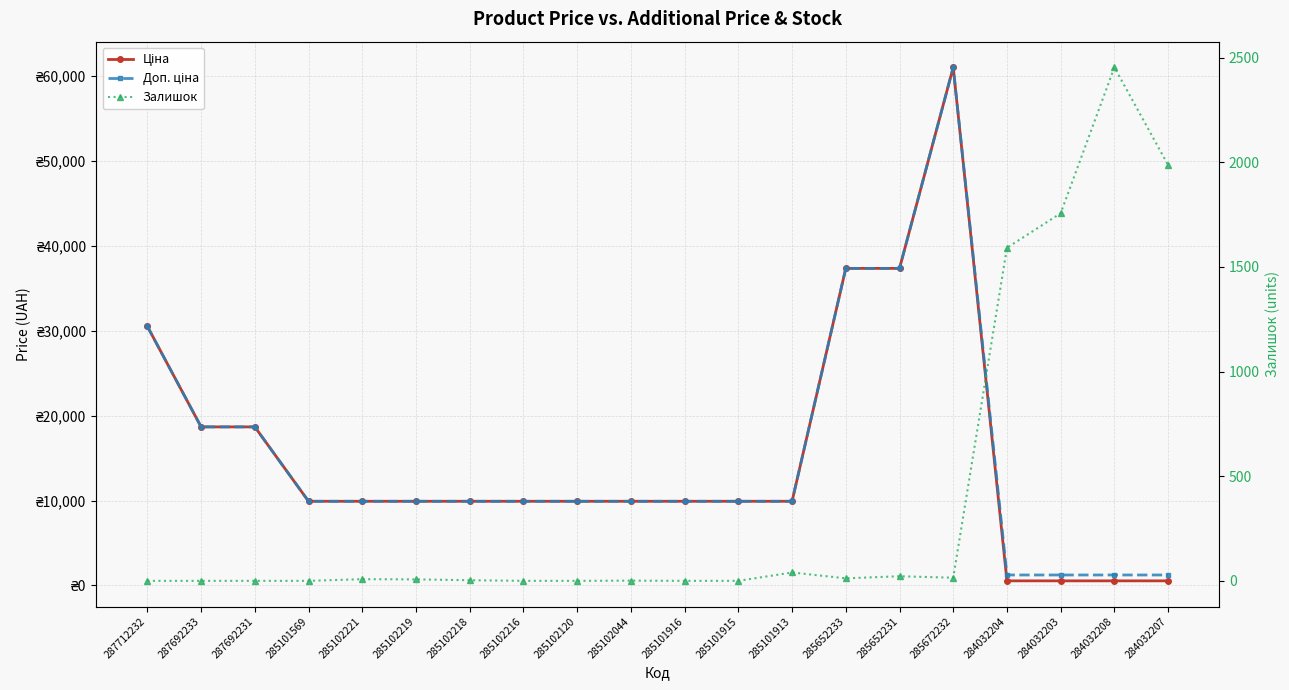

True or false: Доп. ціна has a value of 14527.3 at 285102221.

False